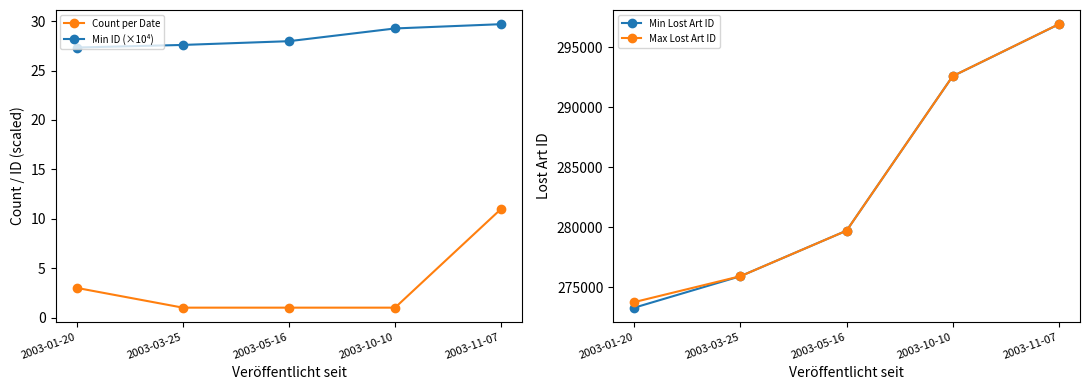

True or false: Max Lost Art ID has more than 1 points higher than both neighbors.

False